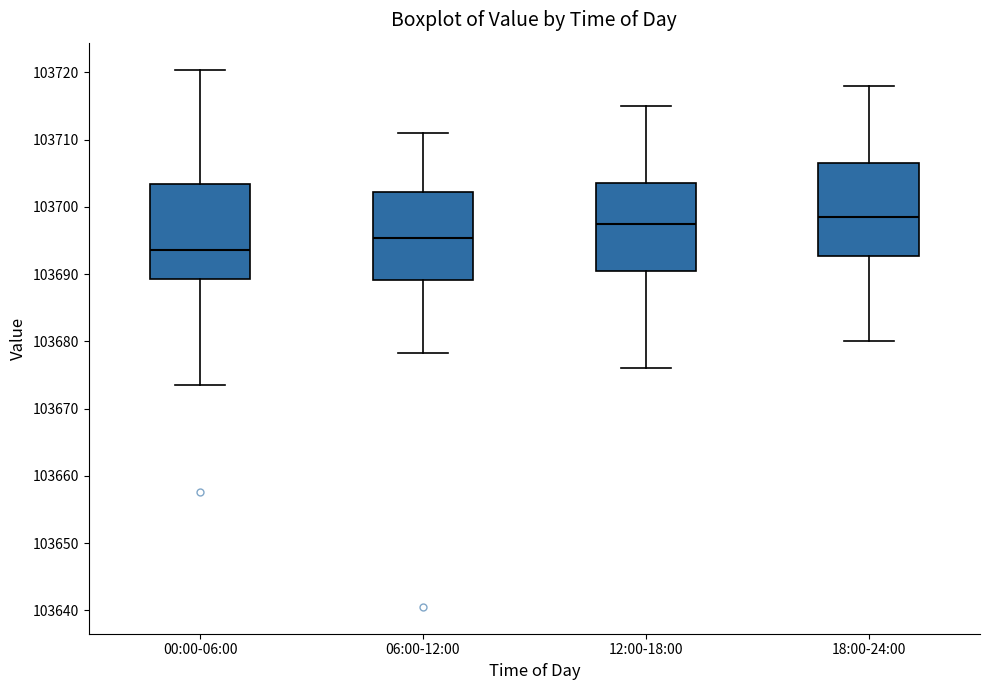

Reading left to right, read every box against the y-axis: the position of its median line, the range the box covers, and the ends of its whiskers. The values are not printed on the chart, so give them approximately, as read against the axis.

00:00-06:00: median 103694, box 103689 to 103703, whiskers 103673 to 103720
06:00-12:00: median 103695, box 103689 to 103702, whiskers 103678 to 103711
12:00-18:00: median 103698, box 103691 to 103704, whiskers 103676 to 103715
18:00-24:00: median 103699, box 103693 to 103707, whiskers 103680 to 103718